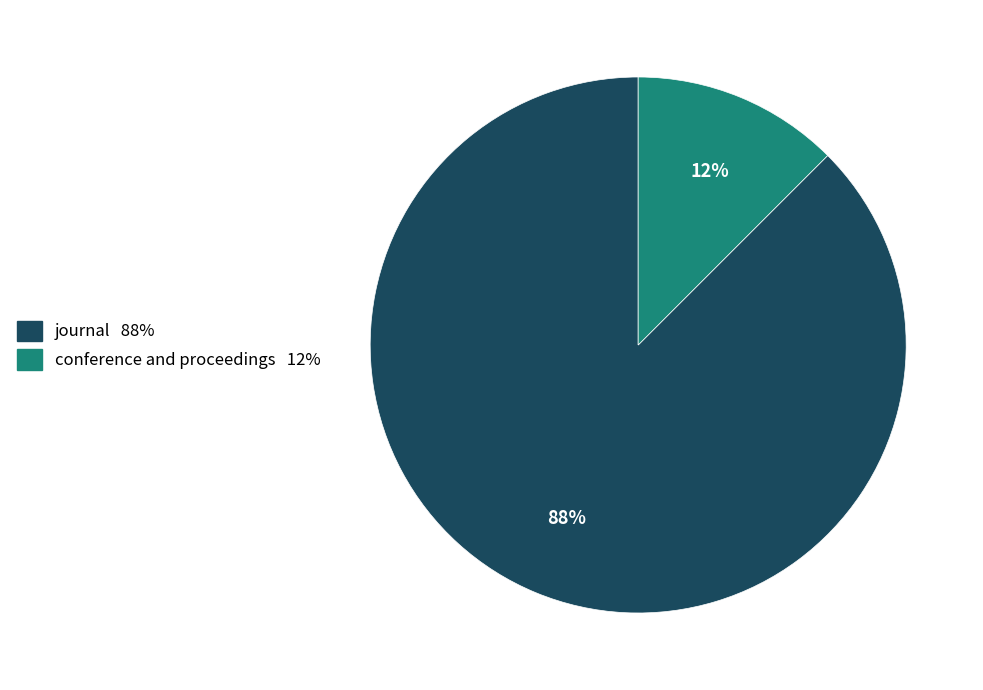

Which slice represents more than half of the pie?

journal